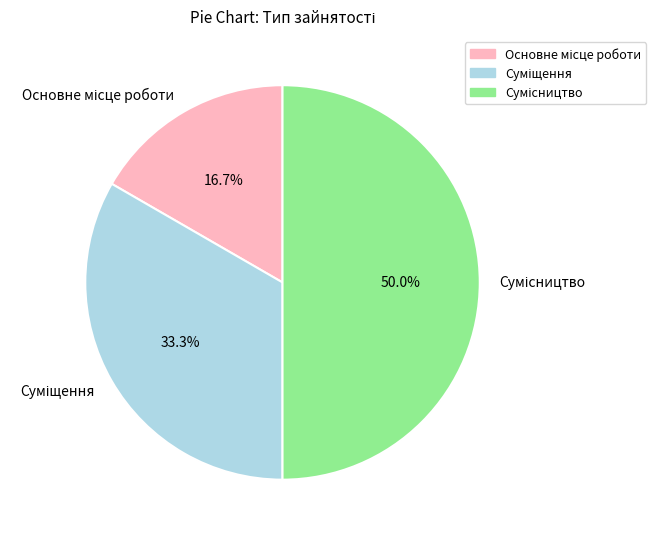

How much of the chart is everything except Суміщення?

66.7%